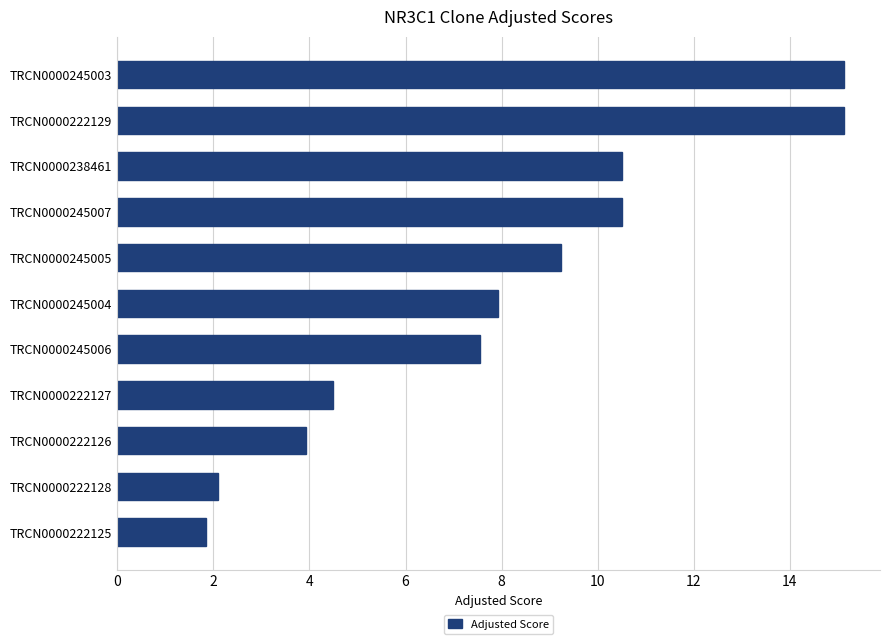

What is the difference between the maximum and minimum values?

13.3